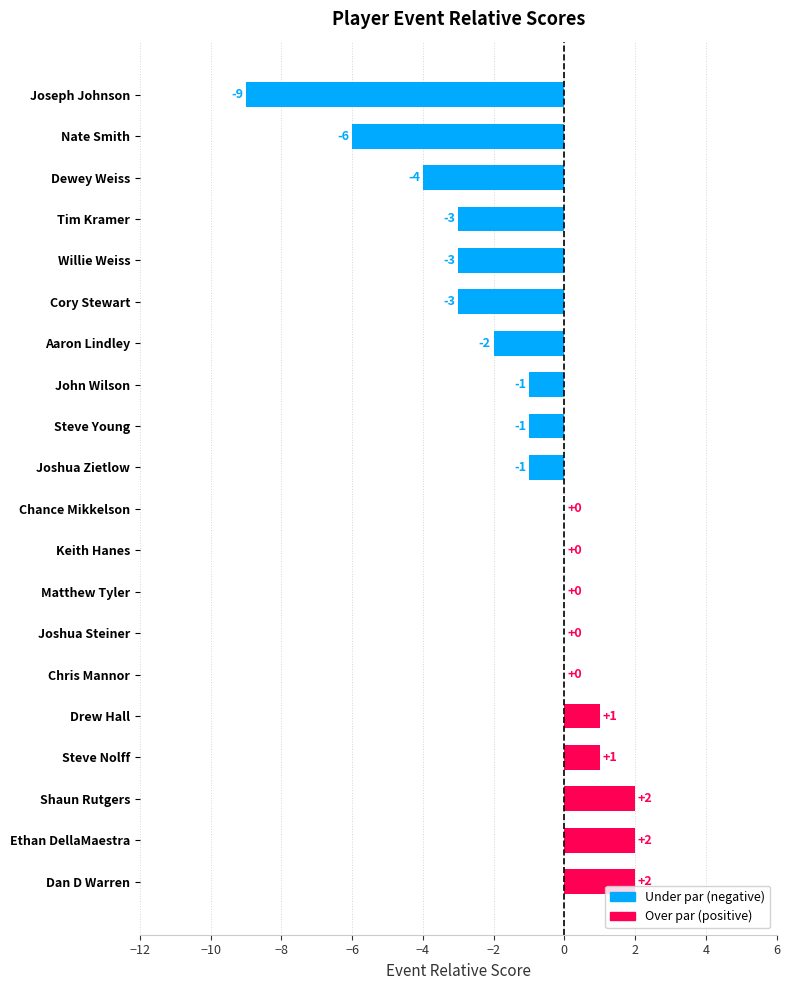

Which has a higher value, Matthew Tyler or Tim Kramer?

Matthew Tyler